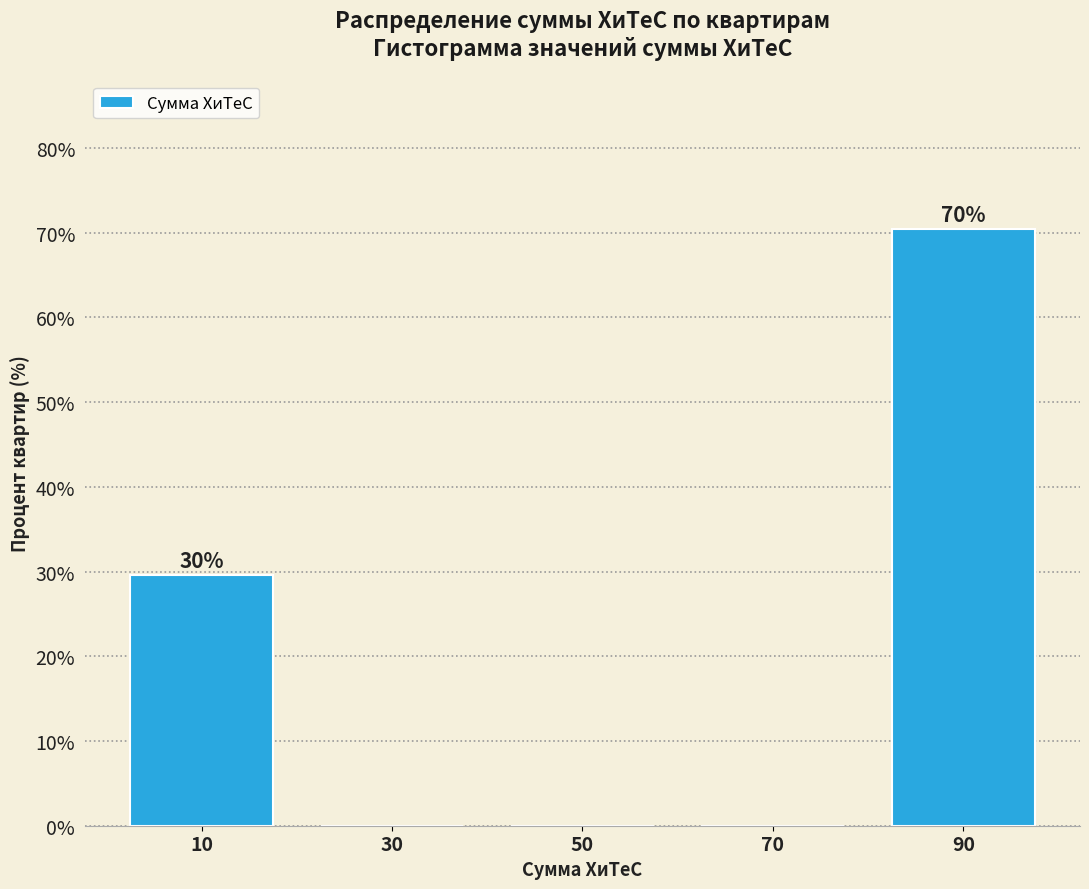

Which range on the x-axis has the tallest bar?

80 to 100